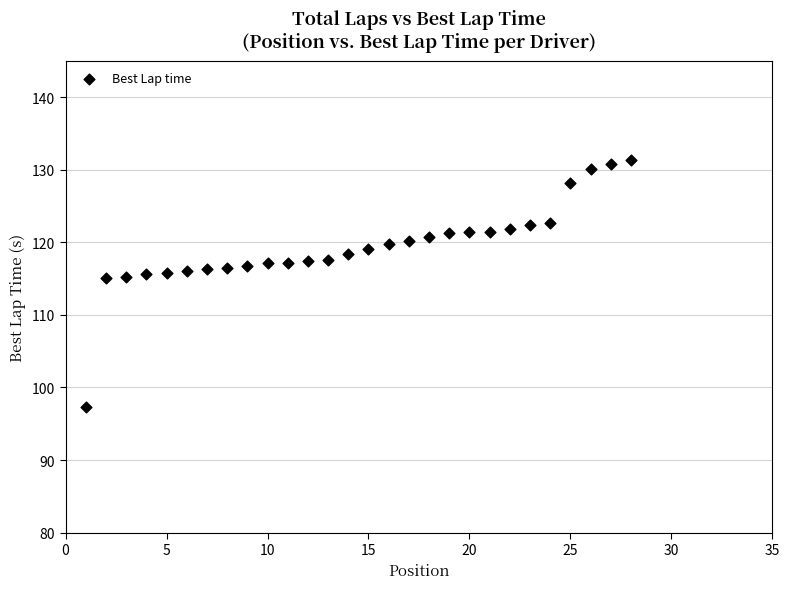

What is the range of X values (max minus min)?

27.0